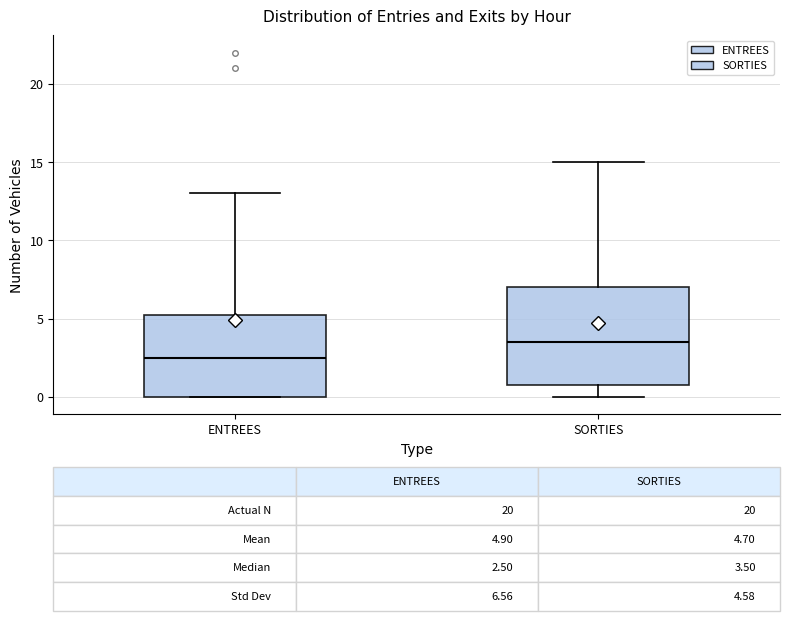

Which box has the lowest median line?

ENTREES